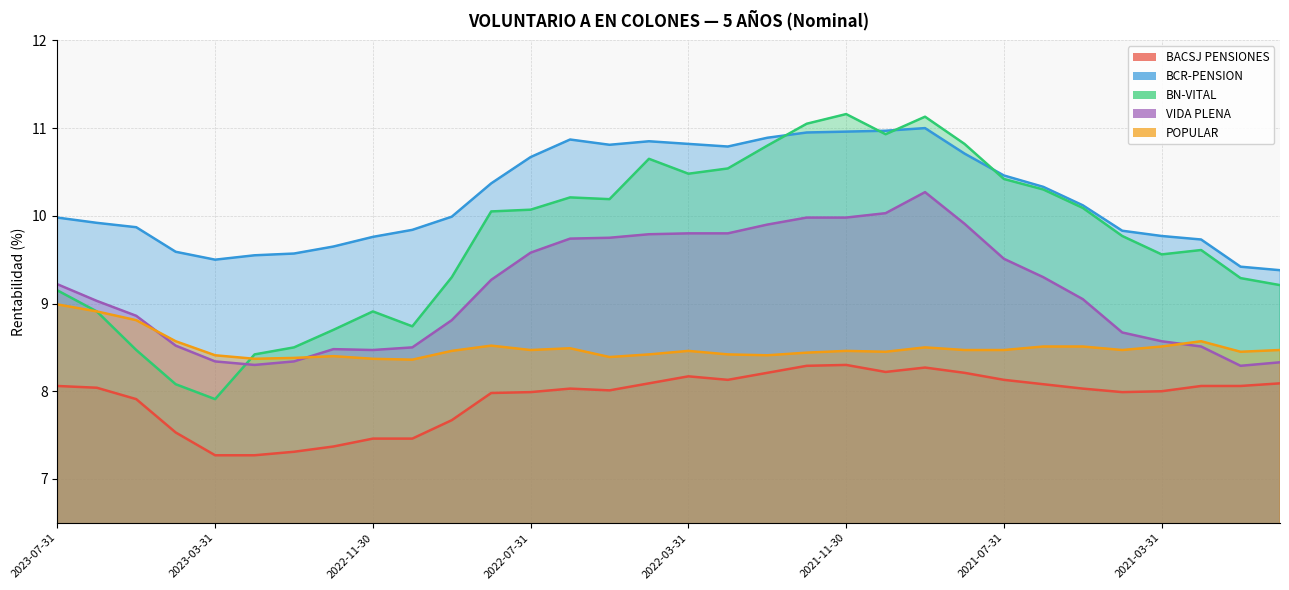

Reading left to right, extract all data points from this chart.

BACSJ PENSIONES: 8.1	8.0	7.9	7.5	7.3	7.3	7.3	7.4	7.5	7.5	7.7	8.0	8.0	8.0	8.0	8.1	8.2	8.1	8.2	8.3	8.3	8.2	8.3	8.2	8.1	8.1	8.0	8.0	8.0	8.1	8.1	8.1
BCR-PENSION: 10.0	9.9	9.9	9.6	9.5	9.6	9.6	9.7	9.8	9.8	10.0	10.4	10.7	10.9	10.8	10.8	10.8	10.8	10.9	10.9	11.0	11.0	11.0	10.7	10.5	10.3	10.1	9.8	9.8	9.7	9.4	9.4
BN-VITAL: 9.2	8.9	8.5	8.1	7.9	8.4	8.5	8.7	8.9	8.7	9.3	10.1	10.1	10.2	10.2	10.7	10.5	10.5	10.8	11.1	11.2	10.9	11.1	10.8	10.4	10.3	10.1	9.8	9.6	9.6	9.3	9.2
VIDA PLENA: 9.2	9.0	8.9	8.5	8.3	8.3	8.3	8.5	8.5	8.5	8.8	9.3	9.6	9.7	9.8	9.8	9.8	9.8	9.9	10.0	10.0	10.0	10.3	9.9	9.5	9.3	9.1	8.7	8.6	8.5	8.3	8.3
POPULAR: 9.0	8.9	8.8	8.6	8.4	8.4	8.4	8.4	8.4	8.4	8.5	8.5	8.5	8.5	8.4	8.4	8.5	8.4	8.4	8.4	8.5	8.4	8.5	8.5	8.5	8.5	8.5	8.5	8.5	8.6	8.4	8.5